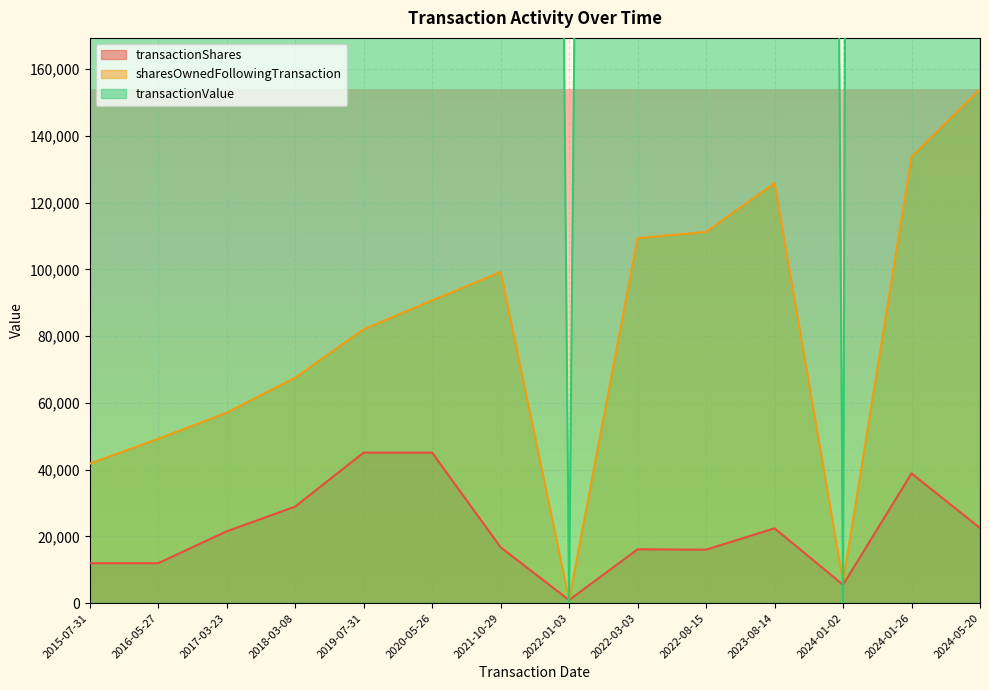

Which series changed the most between 2018-03-08 and 2022-08-15?

transactionValue